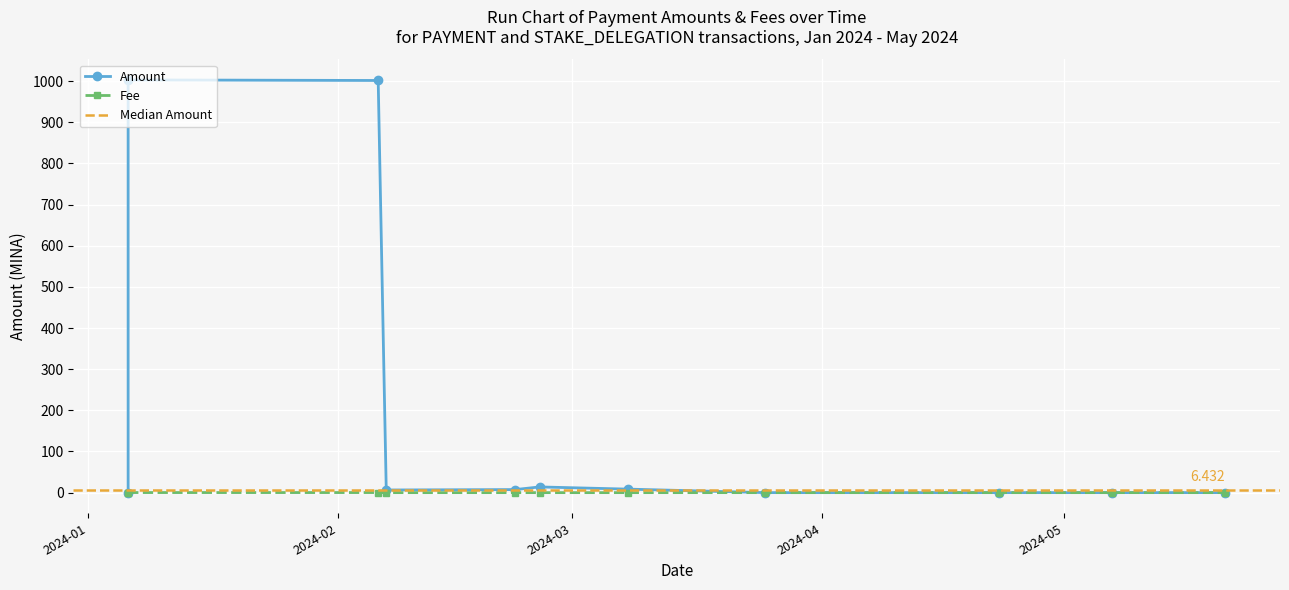

At which category does the data reach its first local peak?

2024-02-26